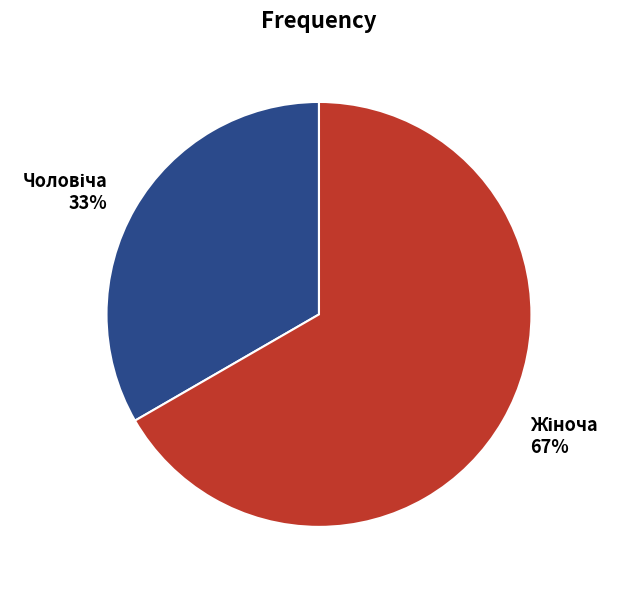

Is there any slice that represents more than half of the pie?

Yes